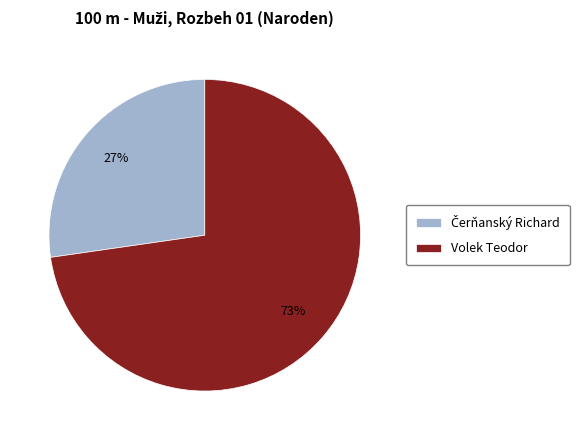

Does Volek Teodor represent more than half of the total?

Yes